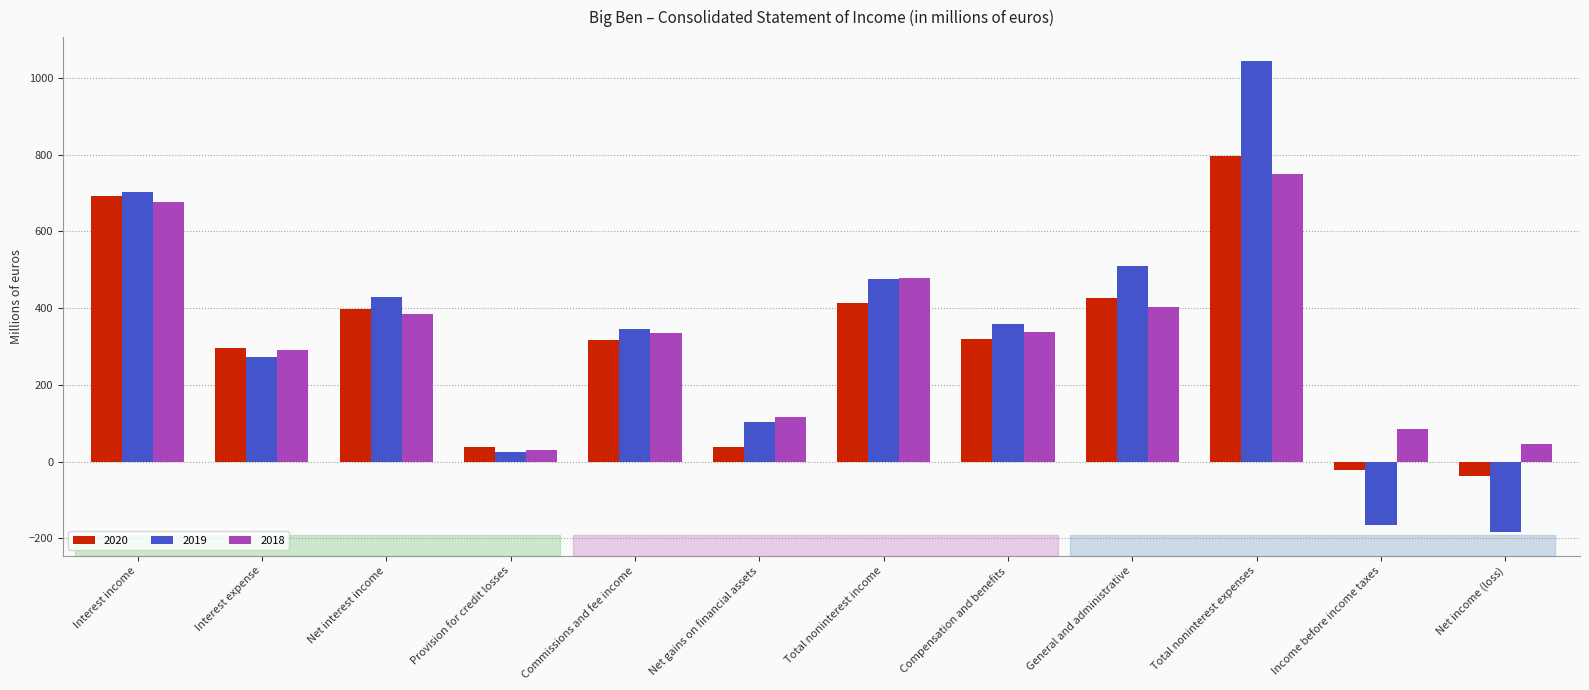

True or false: 2020 has a value of 427.8 at General and administrative.

True